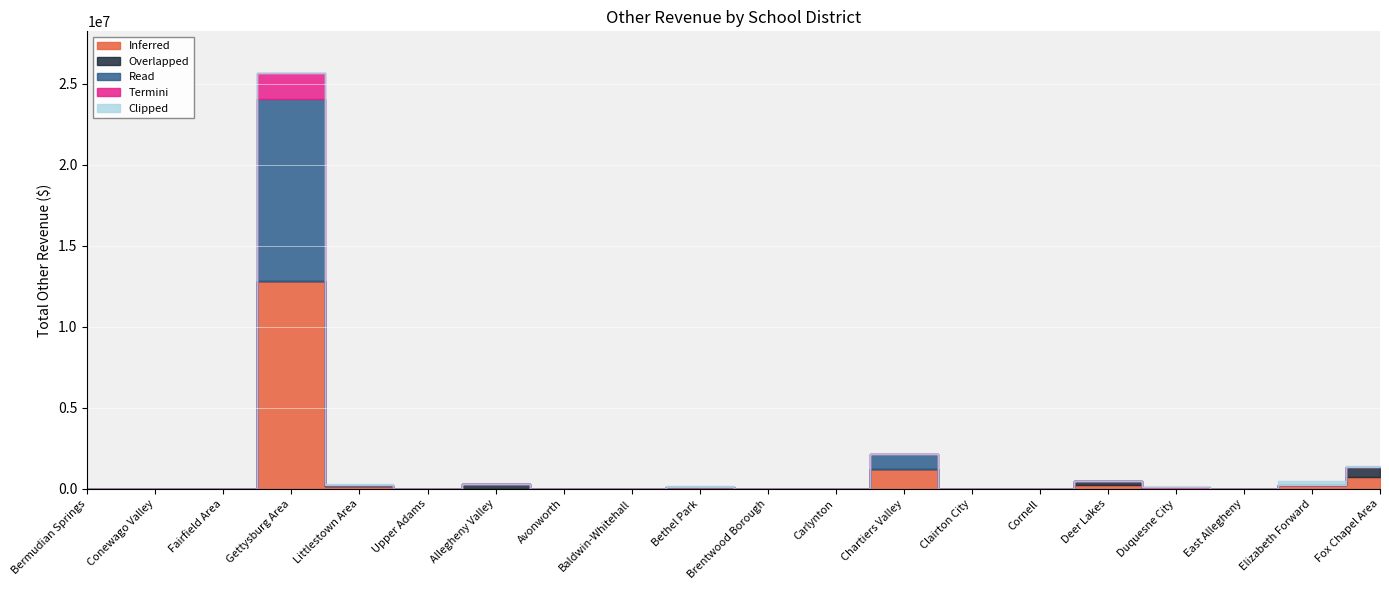

Where is the first local maximum for Termini?

Gettysburg Area